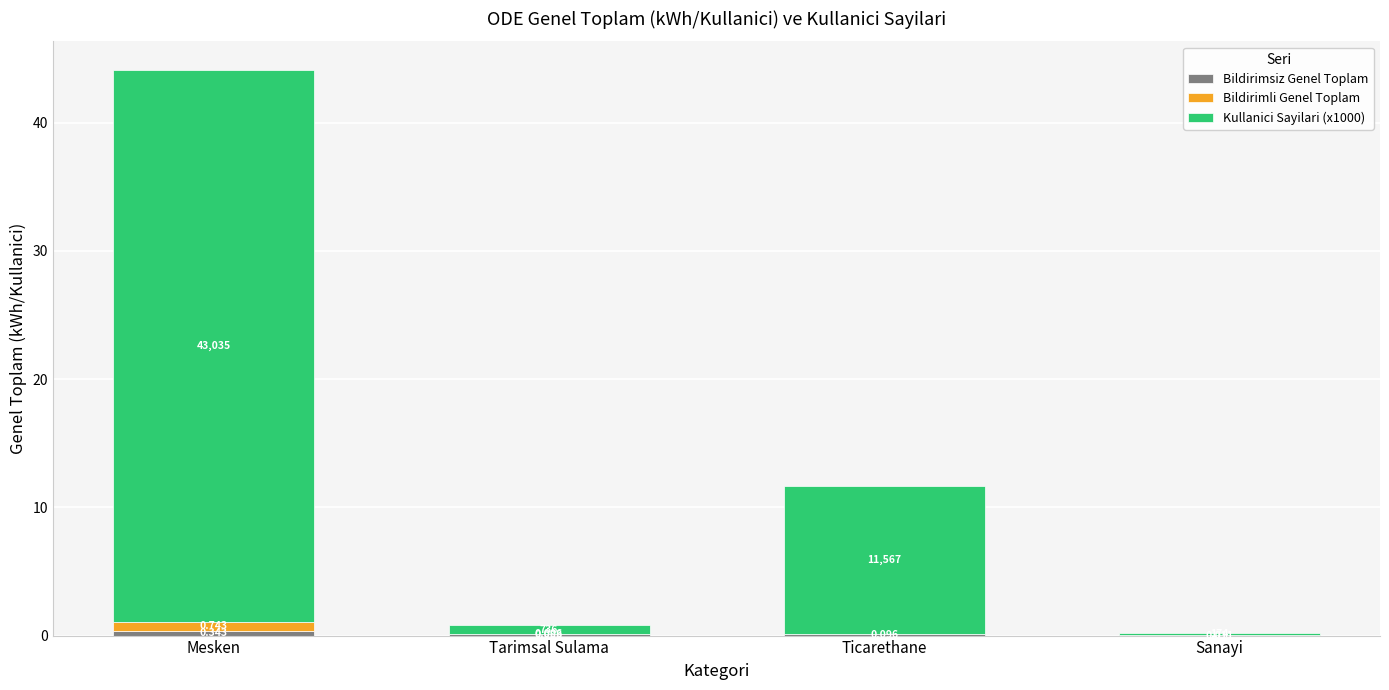

At which category is the sum across all series the highest?

Mesken